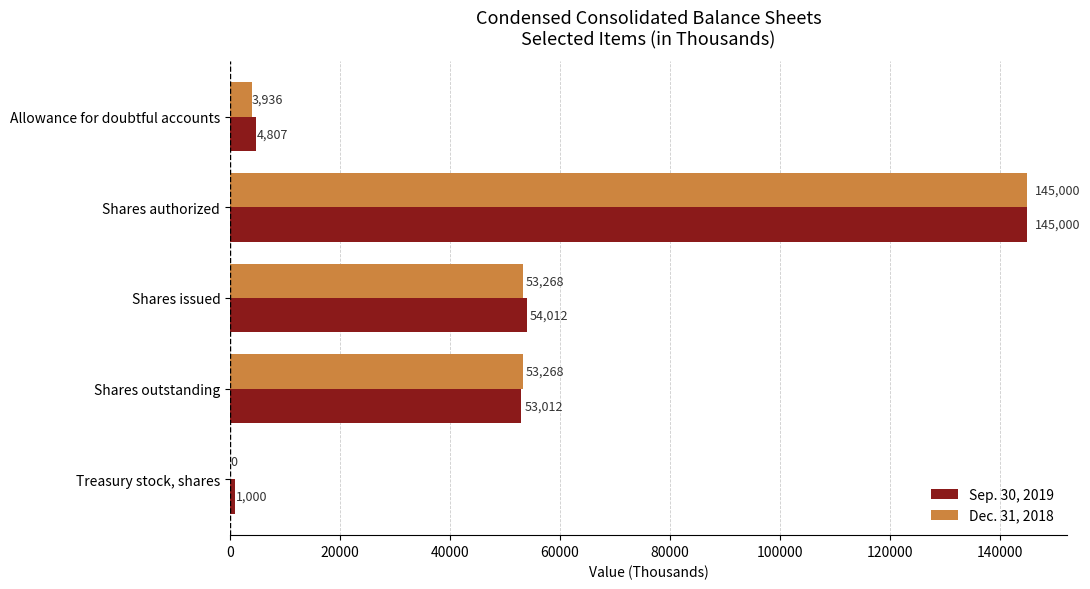

How many distinct data groups are displayed?

2